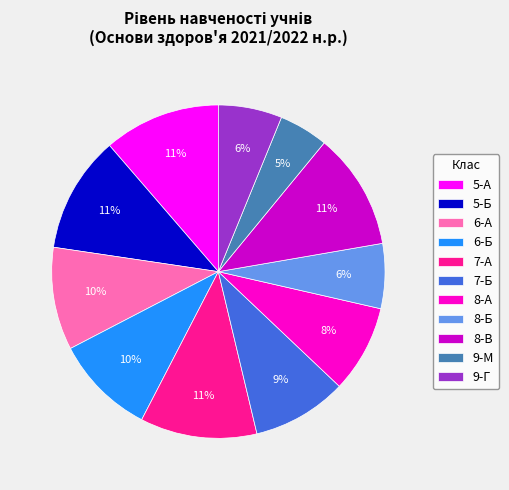

Is the sum of 8-Б and 8-А greater than half?

No